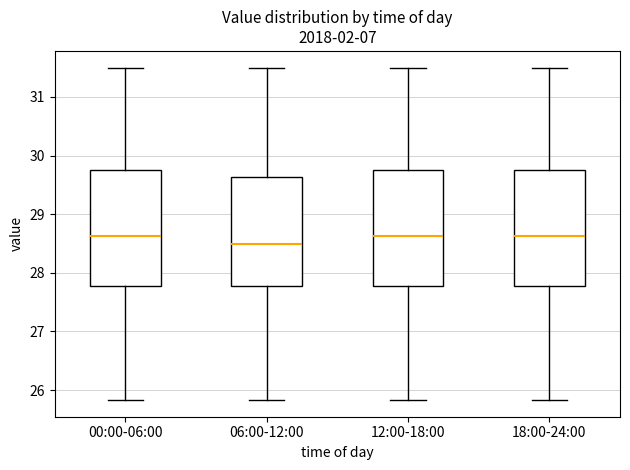

Where does the upper whisker of the box for 12:00-18:00 end on the y-axis? The values are not printed on the chart, so give them approximately, as read against the axis.

31.5